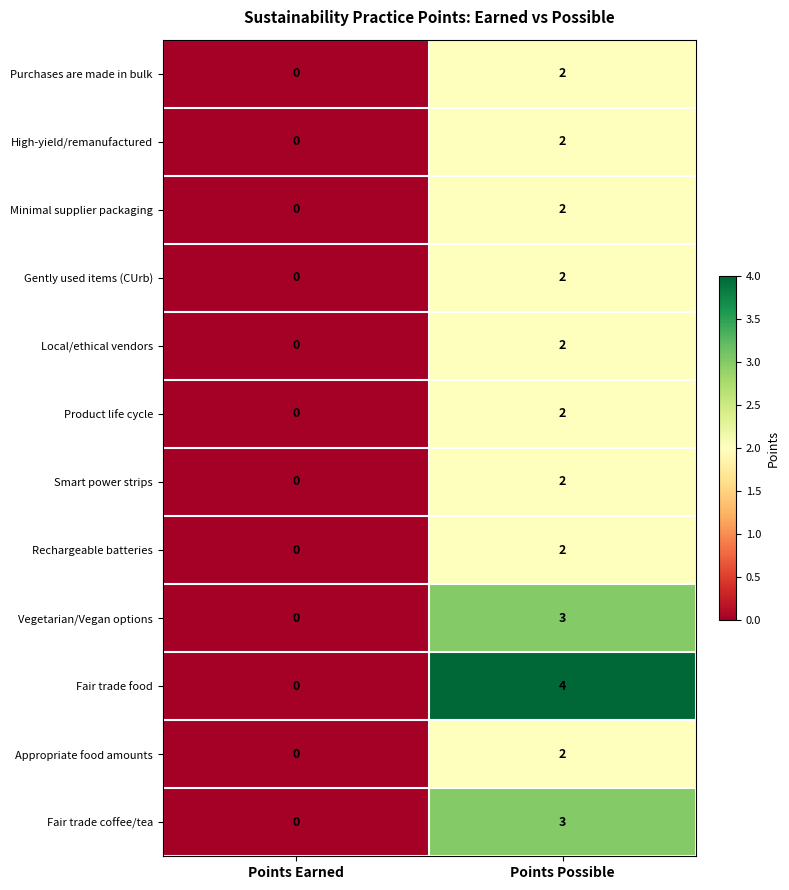

Is it true that Fair trade food equals 0 at Points Earned?

True